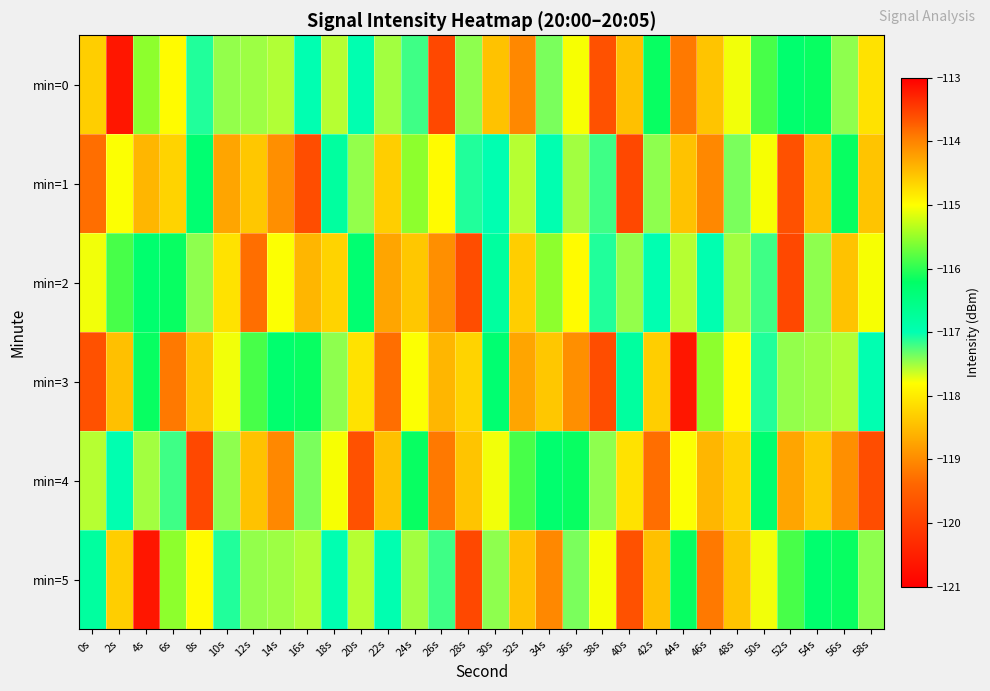

At which category does the chart reach its minimum across all series?

2s